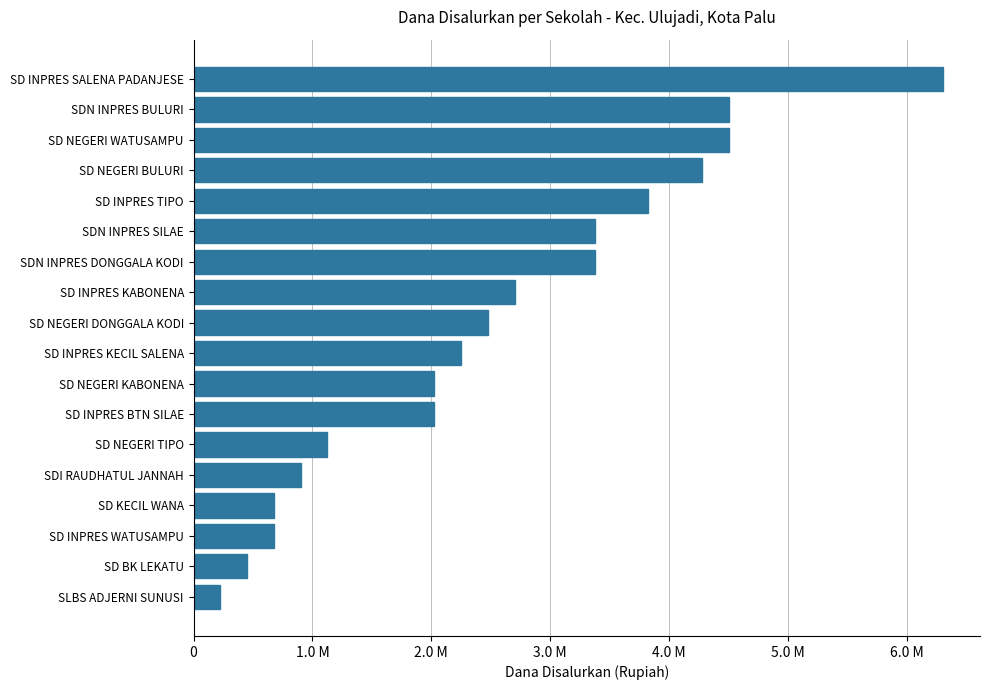

What is the difference between the second highest and second lowest values?

4050000